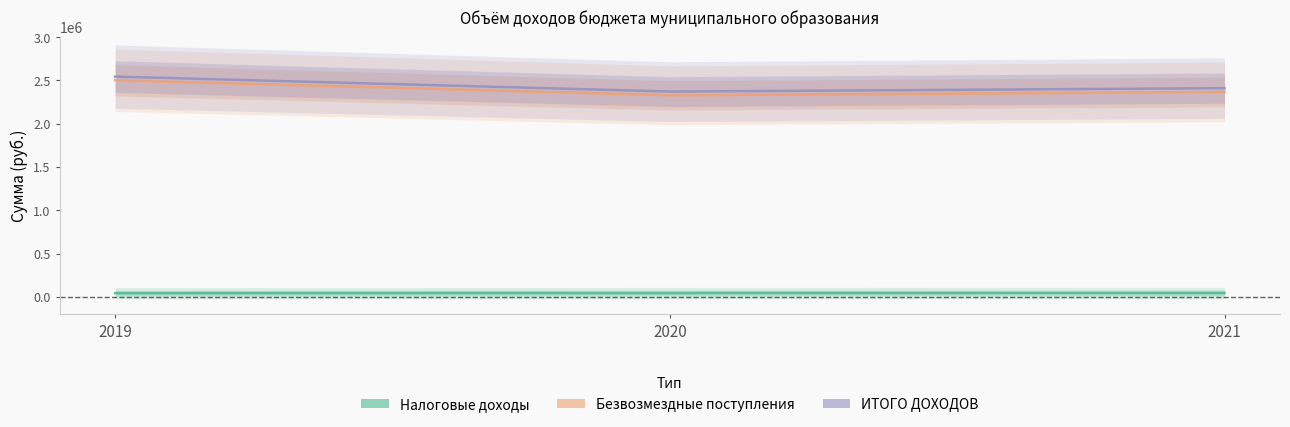

How many data points in Налоговые доходы are above 43200?

1